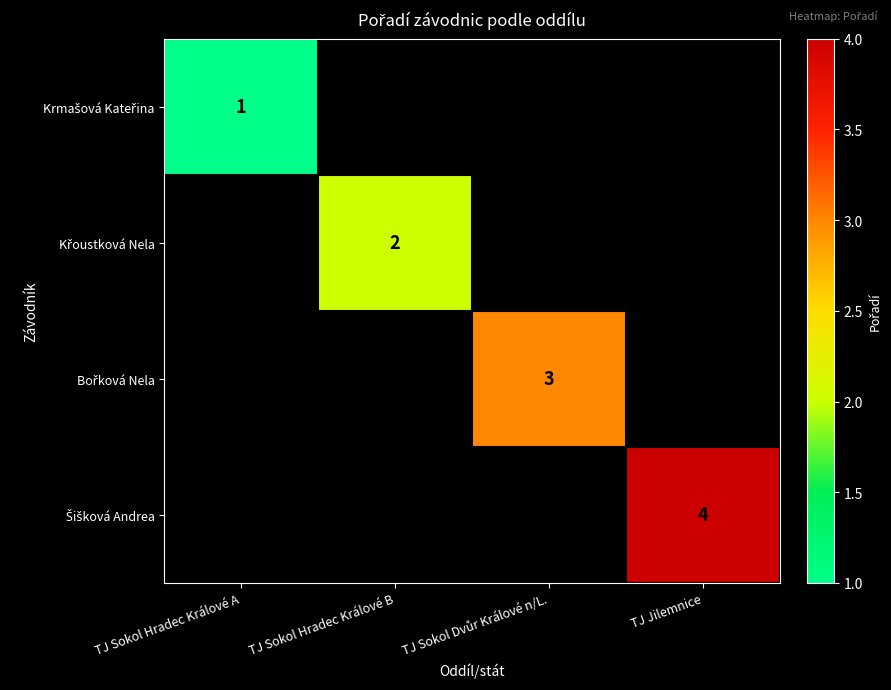

How many positive values does the Krmašová Kateřina series have?

1